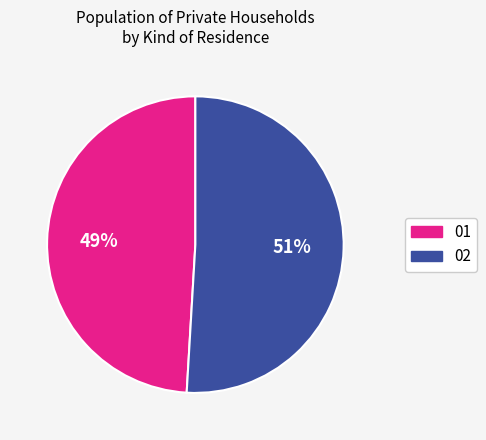

To the nearest percent, what portion does 02 represent?

51%